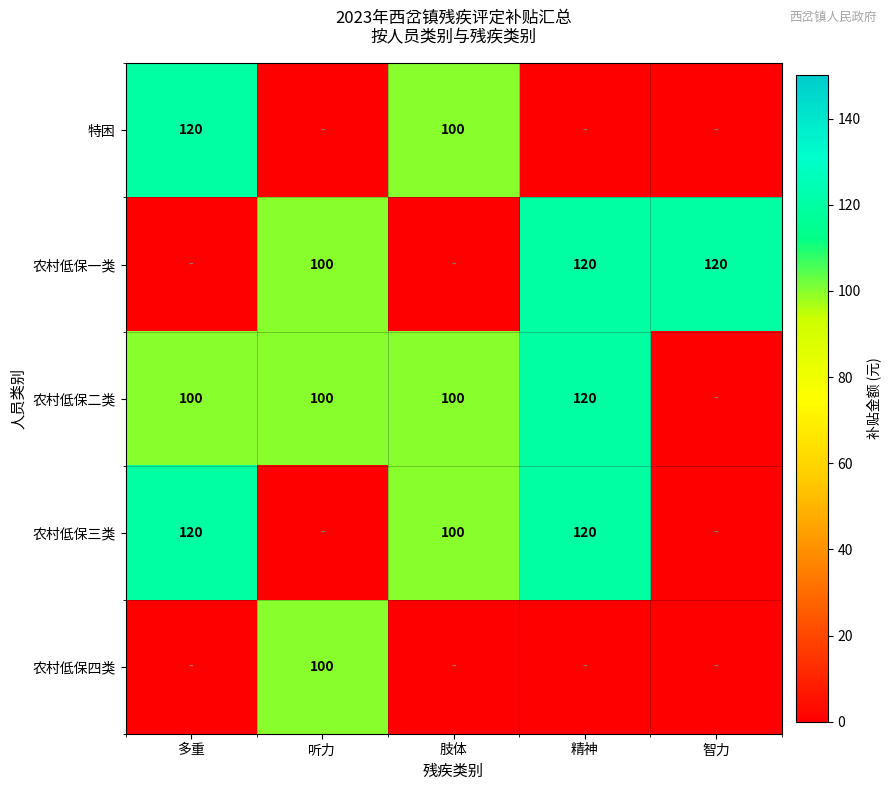

Between 多重 and 听力, which series saw the biggest shift?

特困